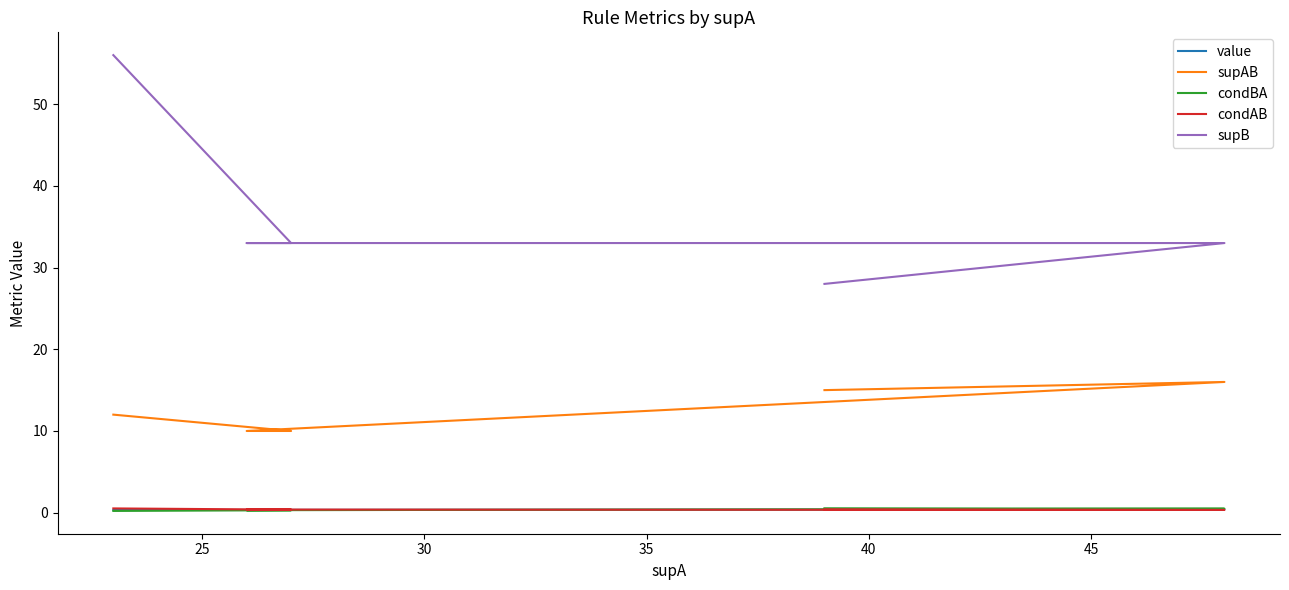

How many supAB values are between 10 and 15?

4